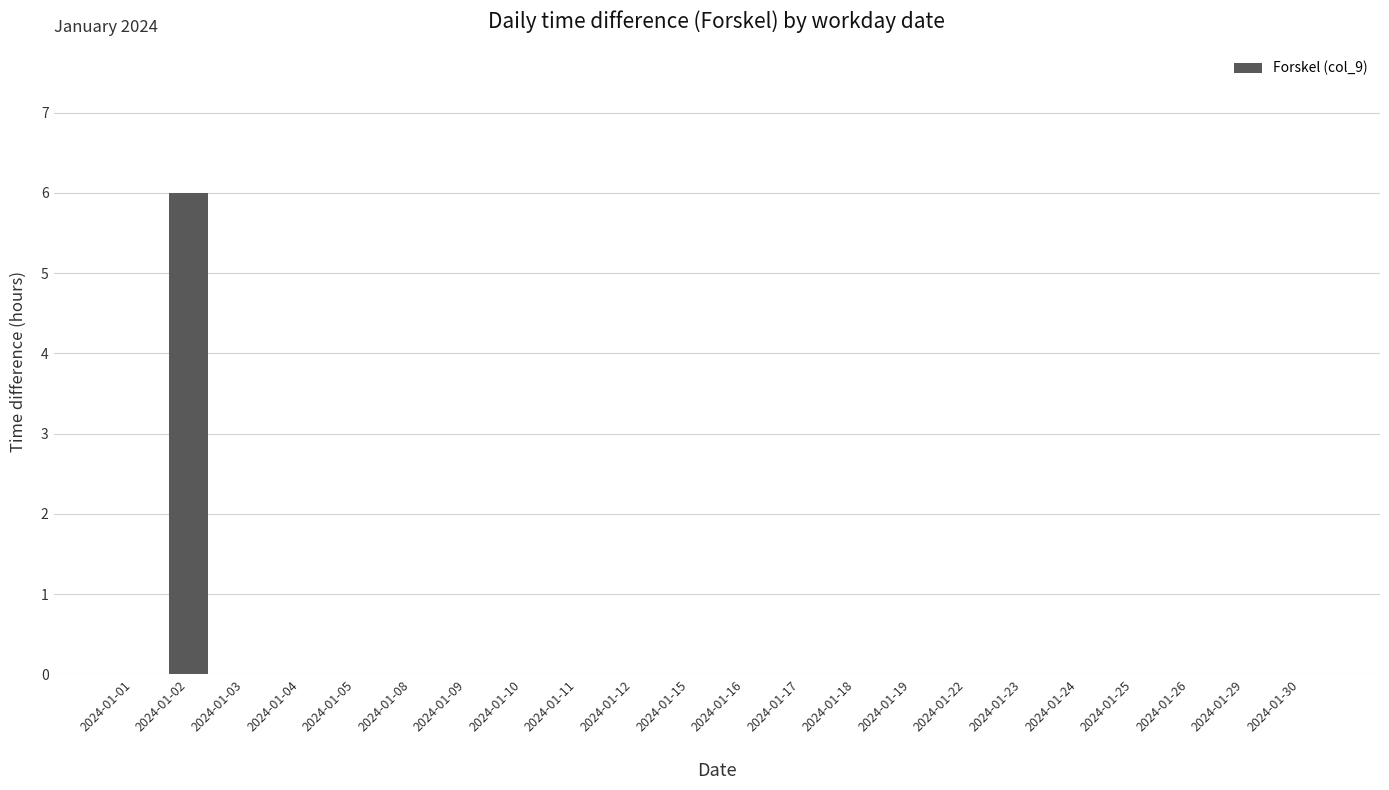

How many series are shown in this chart?

1